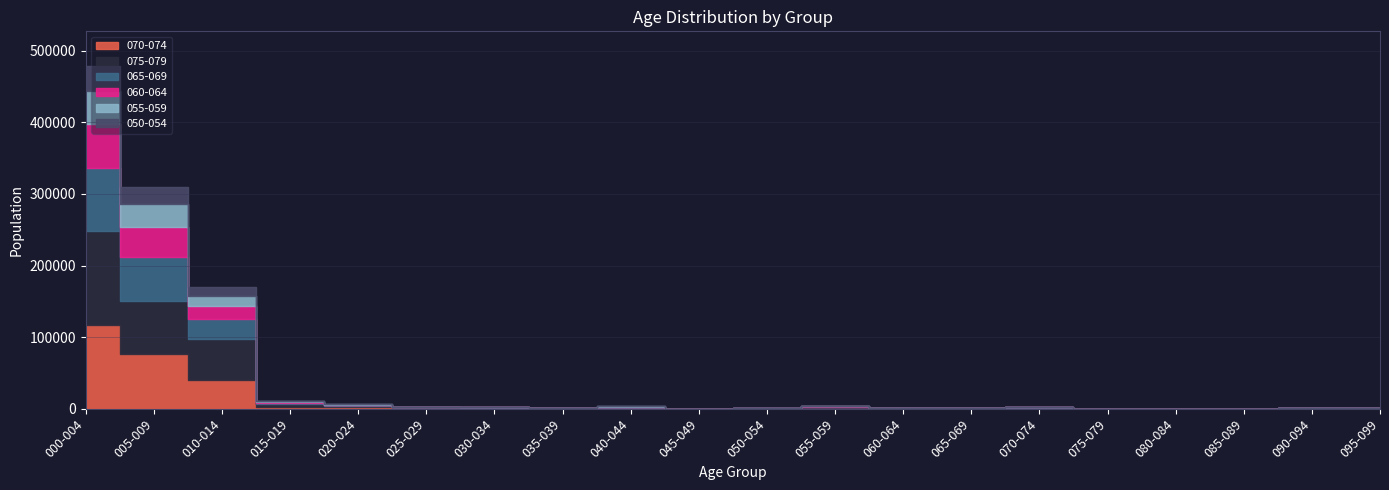

Which series has the largest range (max minus min)?

075-079